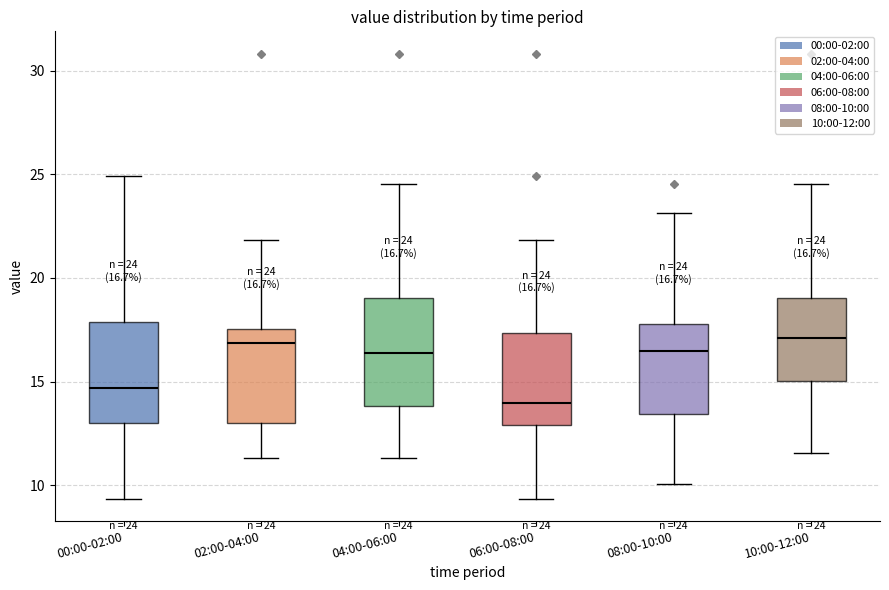

Which box's median line is the lowest?

06:00-08:00